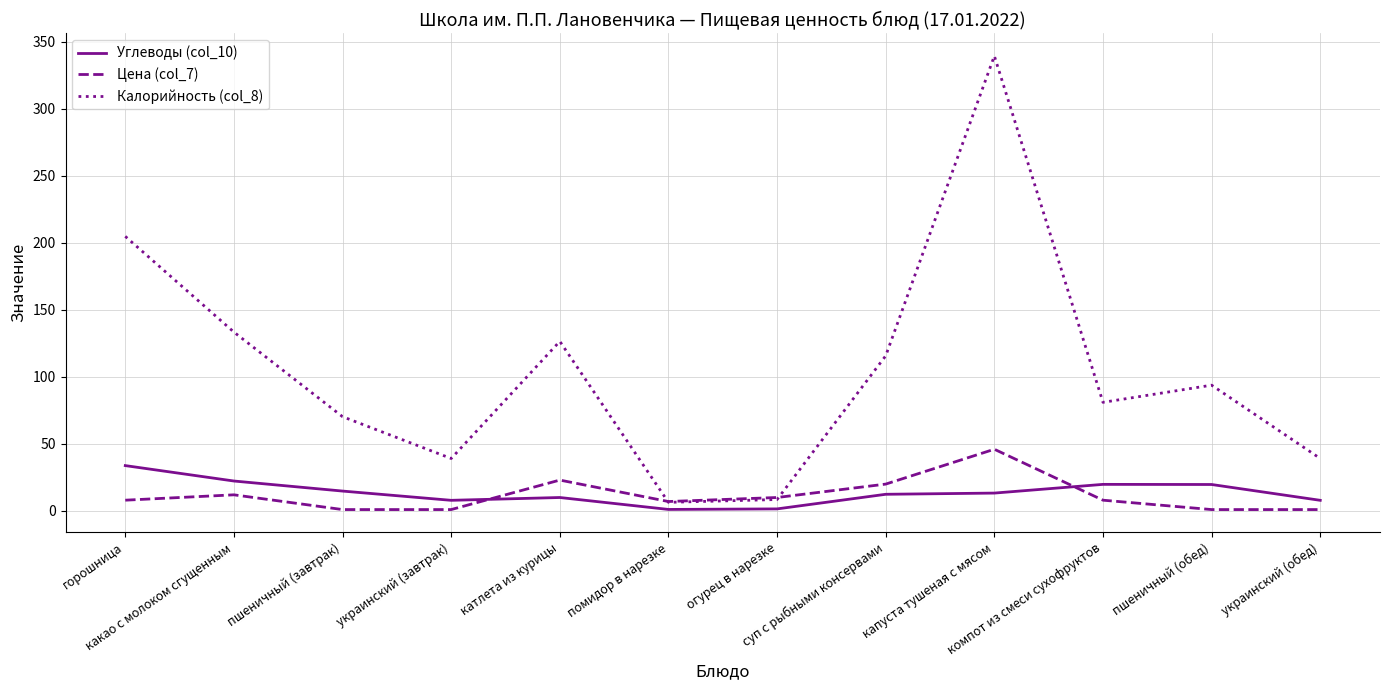

Which series has the widest spread of values?

Калорийность (col_8)